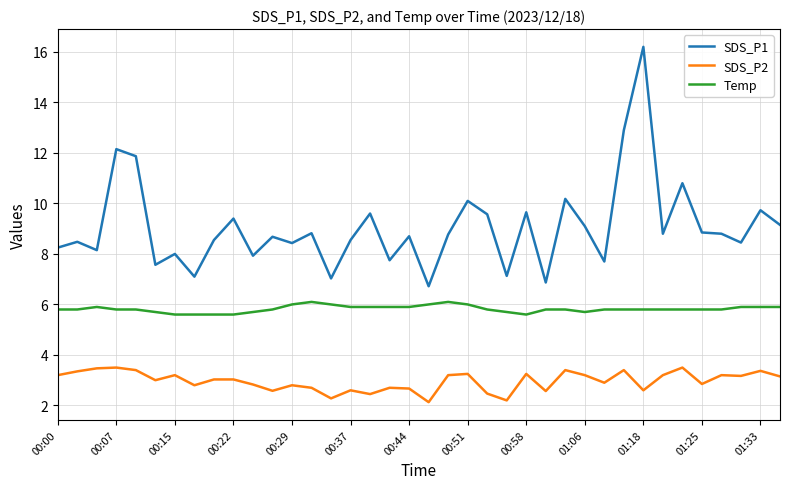

Which series has the largest total across all categories?

SDS_P1